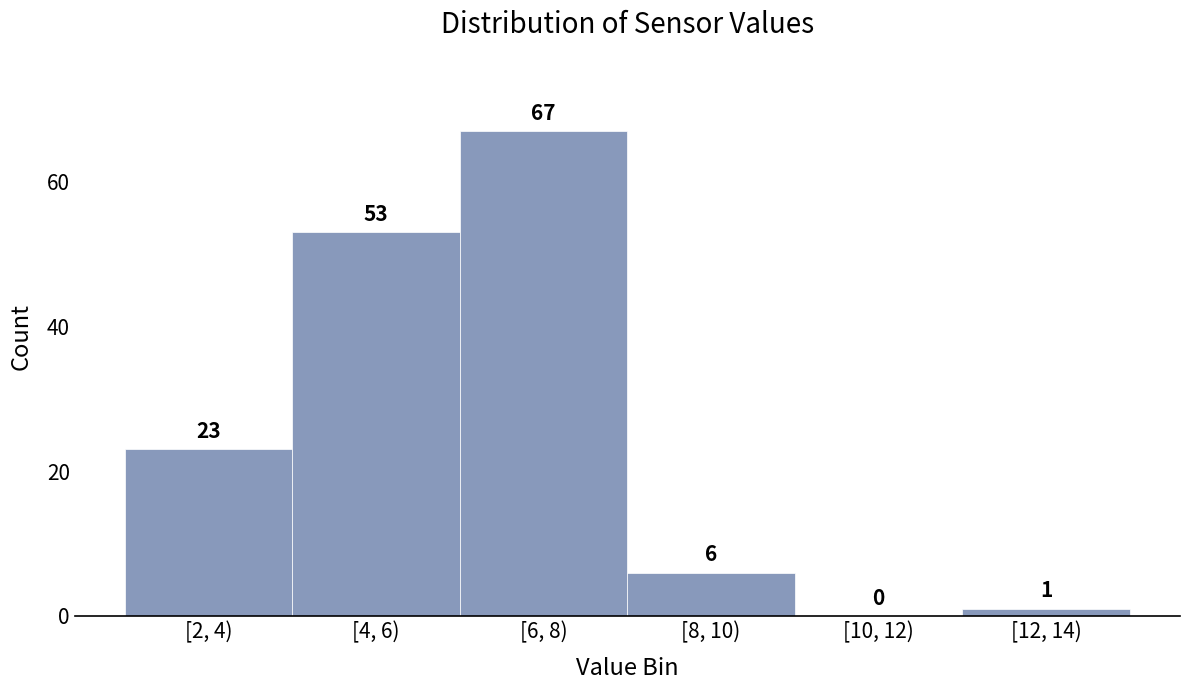

Reading left to right, list all the values displayed in this chart.

[2, 4)=23	[4, 6)=53	[6, 8)=67	[8, 10)=6	[10, 12)=0	[12, 14)=1